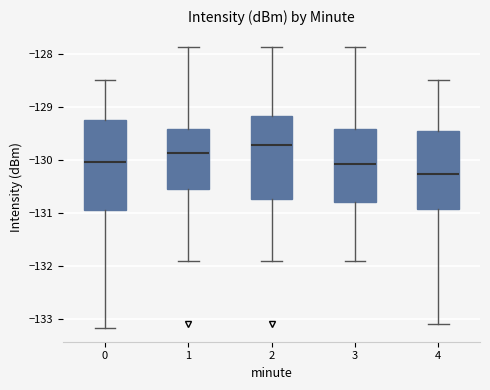

Reading left to right, read every box against the y-axis: the position of its median line, the range the box covers, and the ends of its whiskers. The values are not printed on the chart, so give them approximately, as read against the axis.

0: median -130.0, box -130.9 to -129.3, whiskers -133.2 to -128.5
1: median -129.9, box -130.5 to -129.4, whiskers -131.9 to -127.9
2: median -129.7, box -130.7 to -129.2, whiskers -131.9 to -127.9
3: median -130.1, box -130.8 to -129.4, whiskers -131.9 to -127.9
4: median -130.3, box -130.9 to -129.5, whiskers -133.1 to -128.5